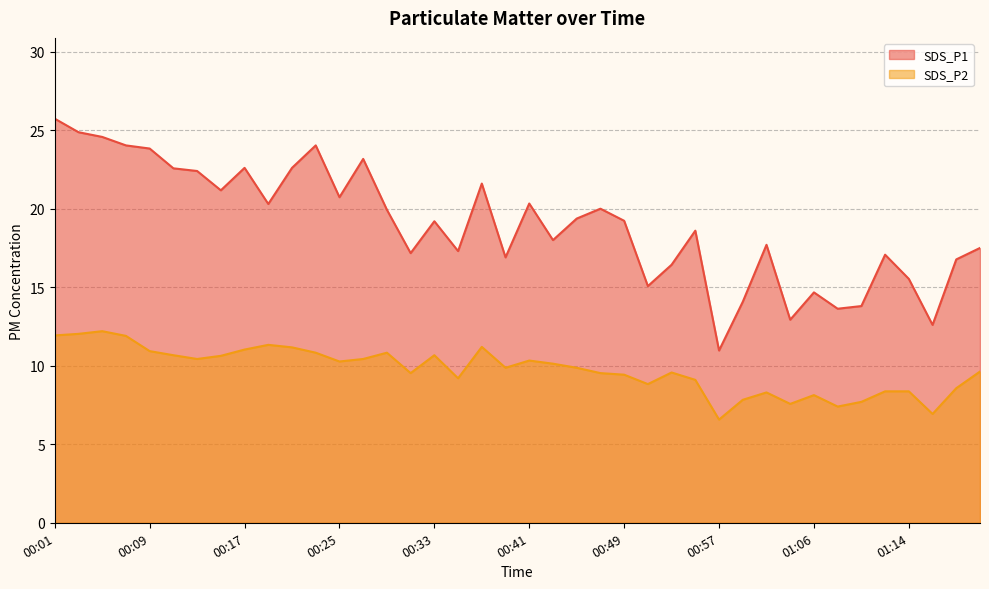

Which series has the largest range (max minus min)?

SDS_P1